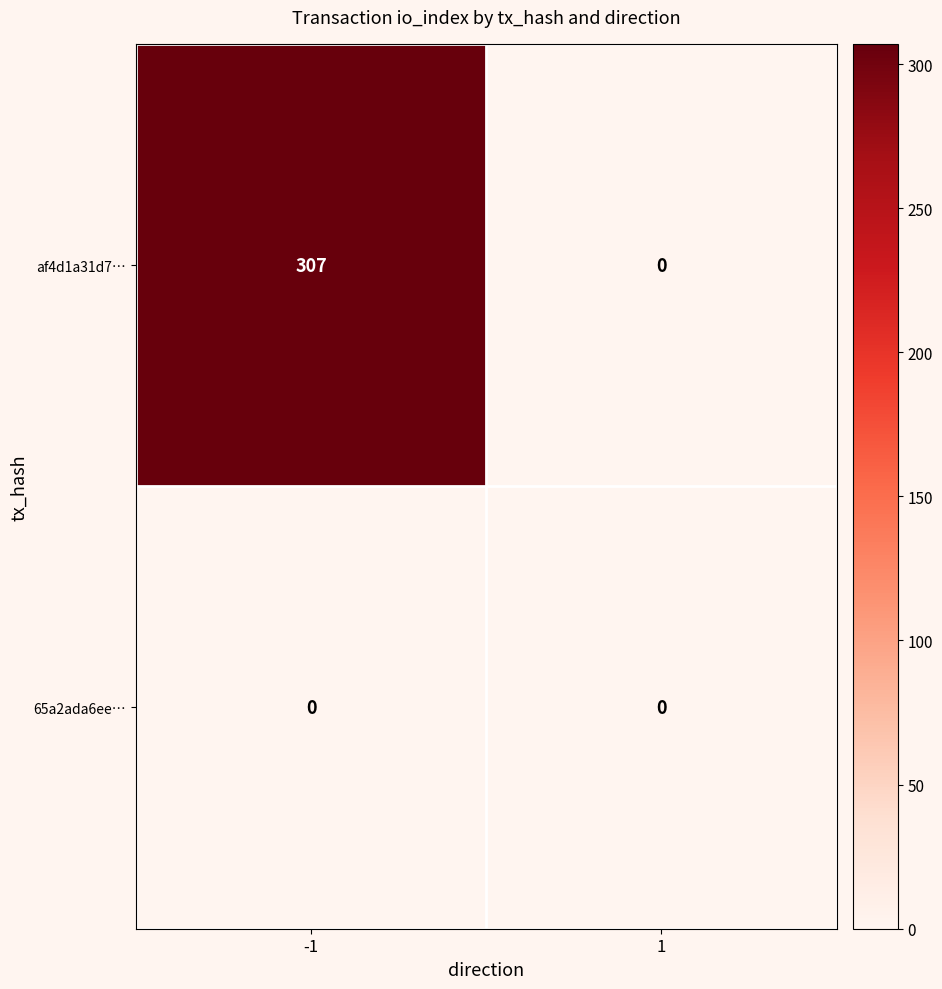

Which series changed the most between -1 and 1?

af4d1a31d7…